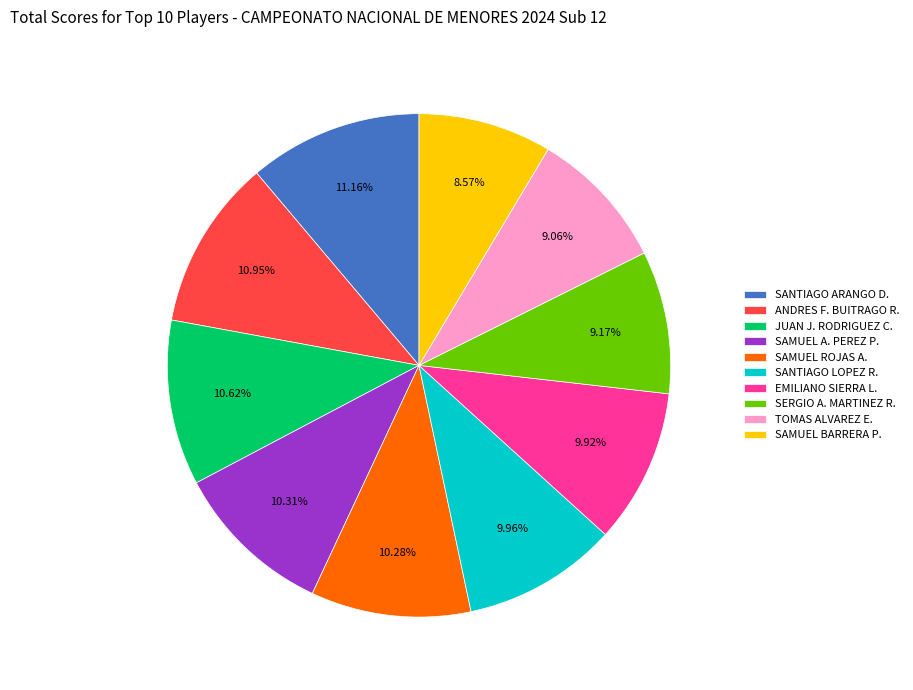

Is there a majority slice in this chart?

No